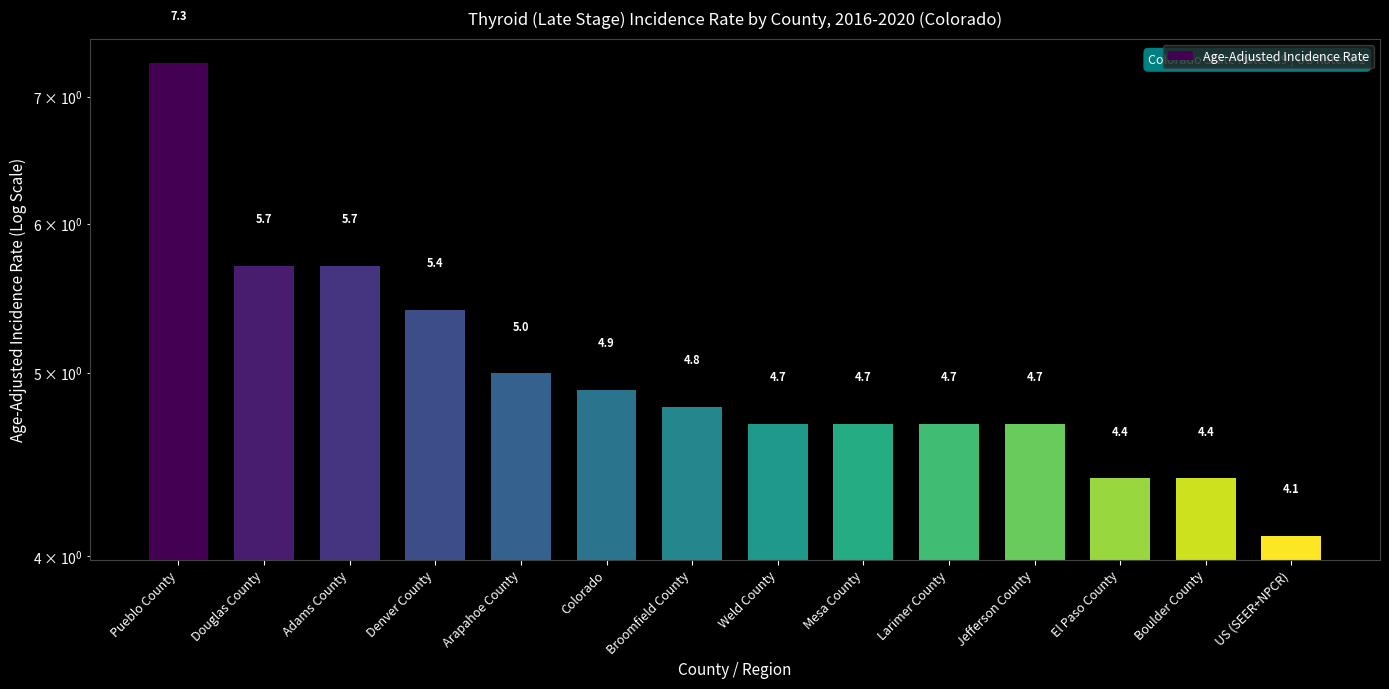

What is the smallest value displayed?

4.1